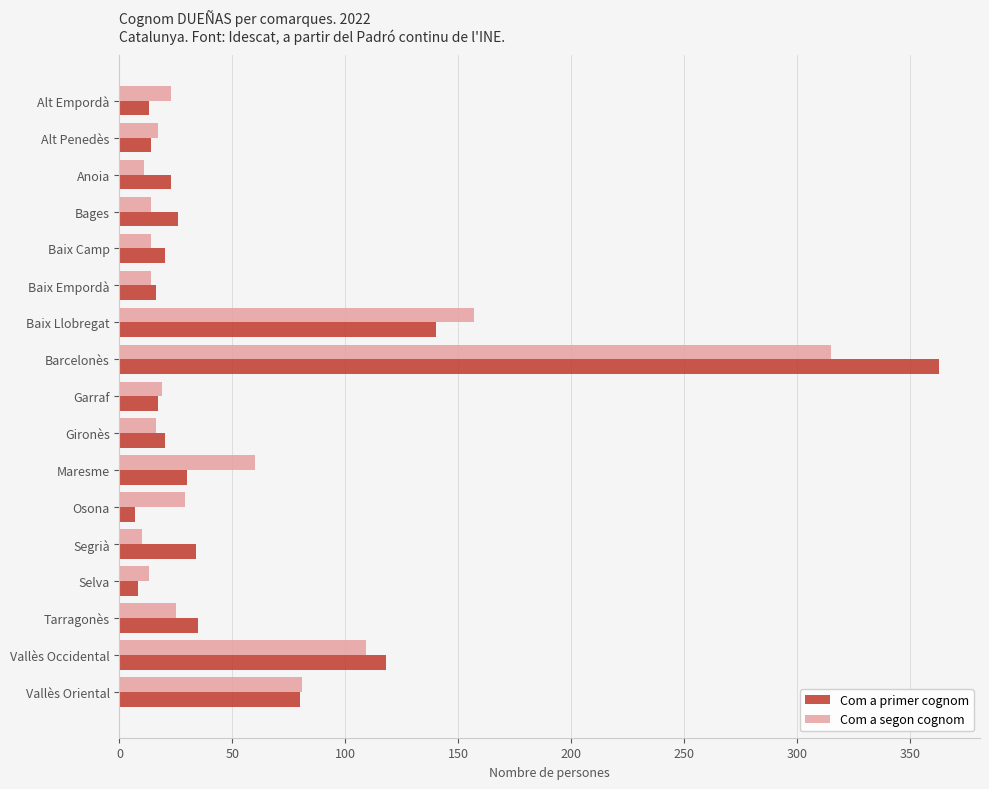

Which category has the highest value in the Com a segon cognom series?

Barcelonès